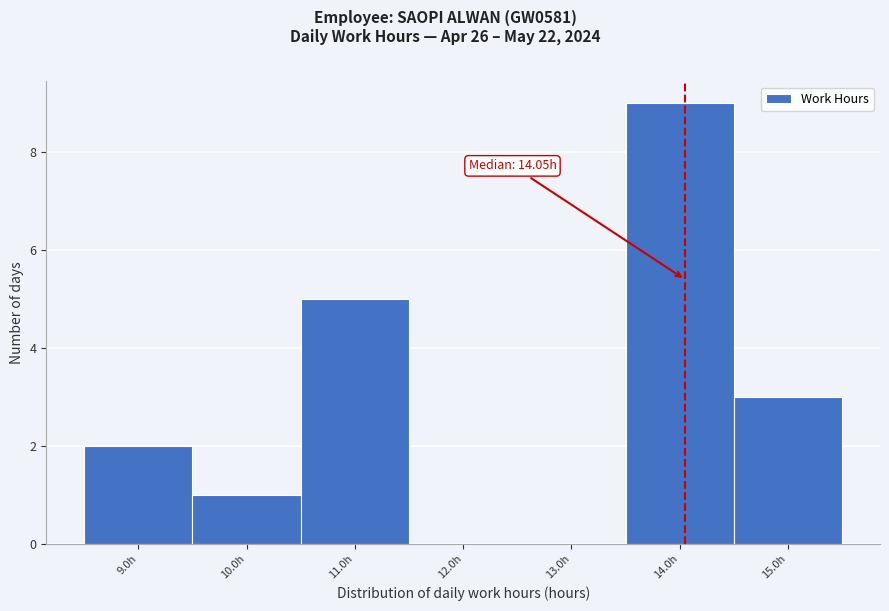

Over which range of the x-axis is the bar tallest?

13.5 to 14.5